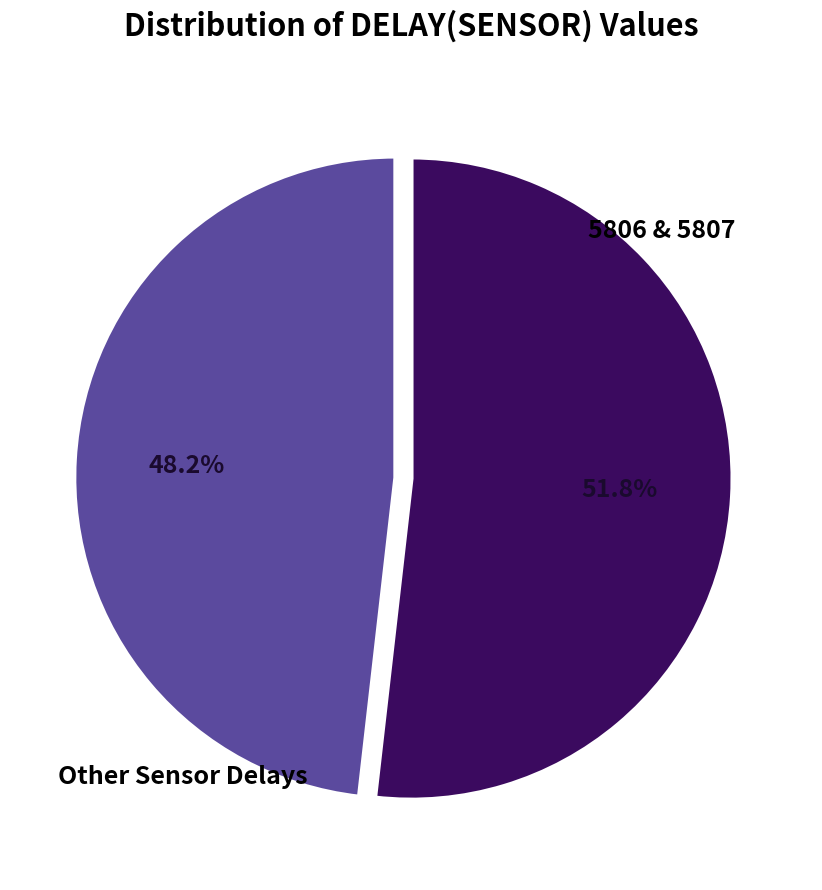

Is there any slice that represents more than half of the pie?

Yes